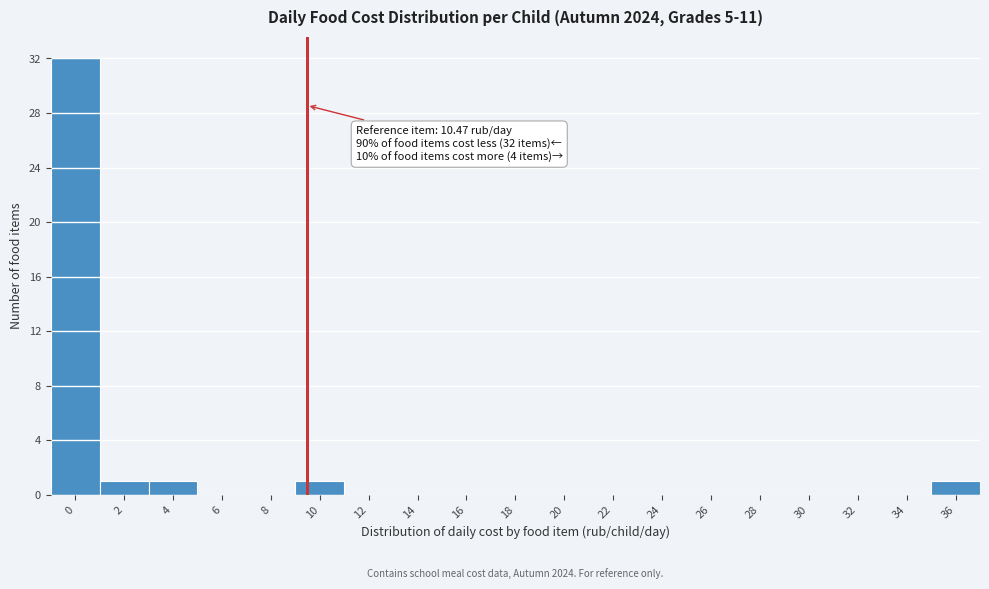

Reading left to right, transcribe all the data shown in this chart.

0=32	2=1	4=1	6=0	8=0	10=1	12=0	14=0	16=0	18=0	20=0	22=0	24=0	26=0	28=0	30=0	32=0	34=0	36=1